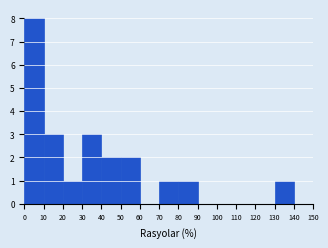

Reading left to right, list every bar in this chart as the range it spans on the x-axis followed by its height. The values are not printed on the chart, so give them approximately, as read against the axis.

0 to 10: 8
10 to 20: 3
20 to 30: 1
30 to 40: 3
40 to 50: 2
50 to 60: 2
60 to 70: 0
70 to 80: 1
80 to 90: 1
90 to 100: 0
100 to 110: 0
110 to 120: 0
120 to 130: 0
130 to 140: 1
140 to 150: 0